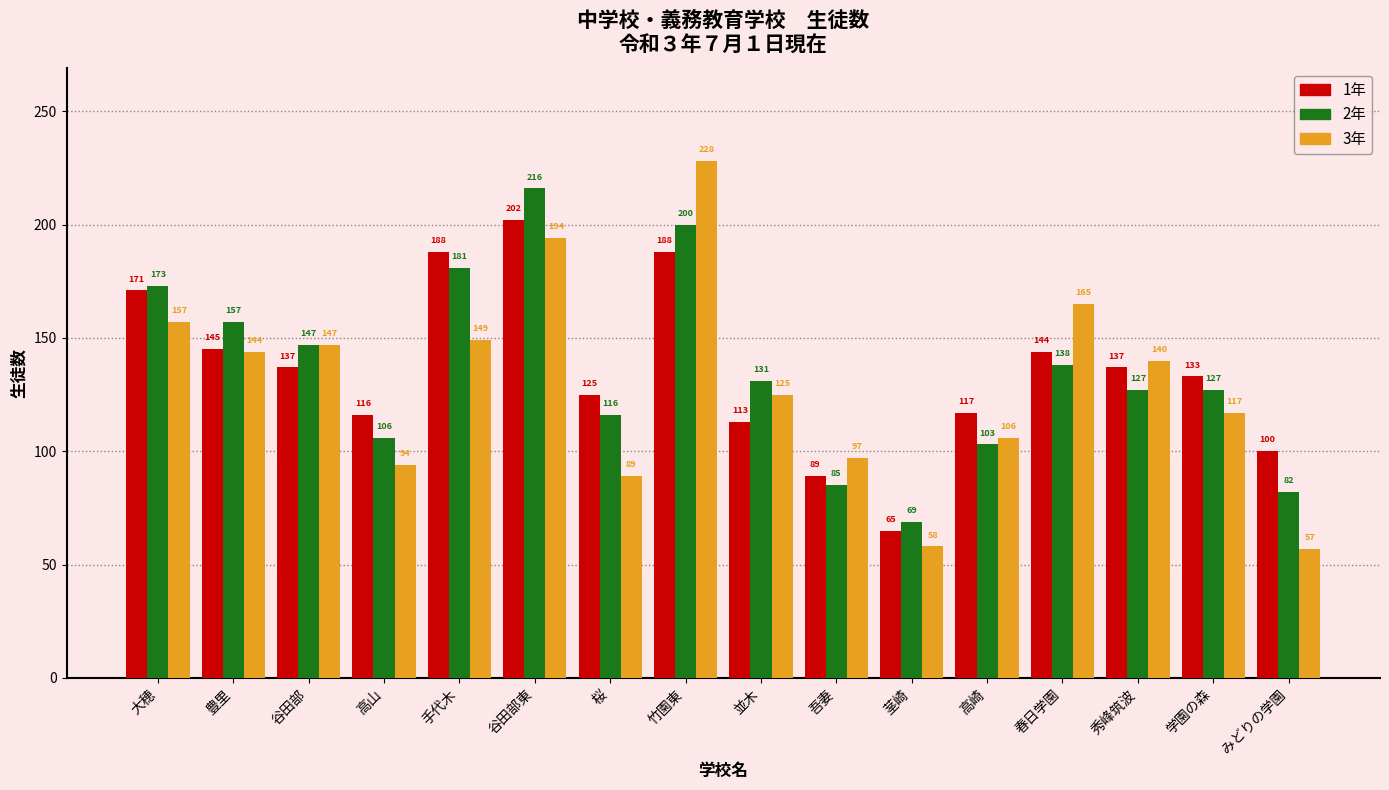

How many series are shown in this chart?

3